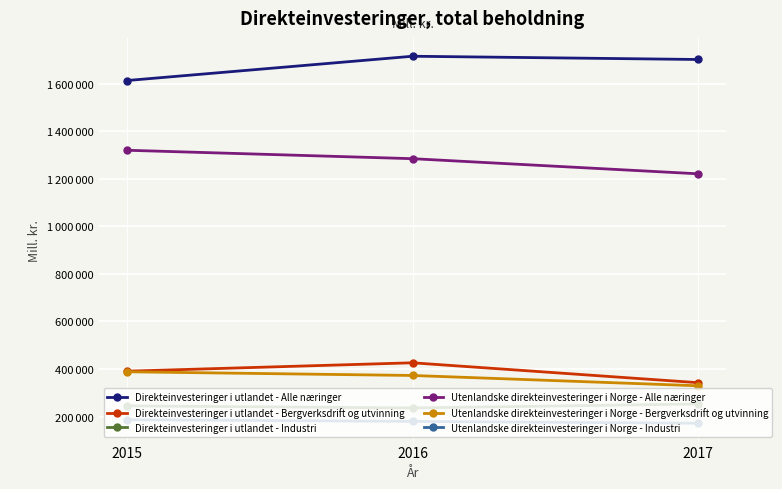

What are all the series names shown in the legend?

Direkteinvesteringer i utlandet - Alle næringer, Direkteinvesteringer i utlandet - Bergverksdrift og utvinning, Direkteinvesteringer i utlandet - Industri, Utenlandske direkteinvesteringer i Norge - Alle næringer, Utenlandske direkteinvesteringer i Norge - Bergverksdrift og utvinning, Utenlandske direkteinvesteringer i Norge - Industri